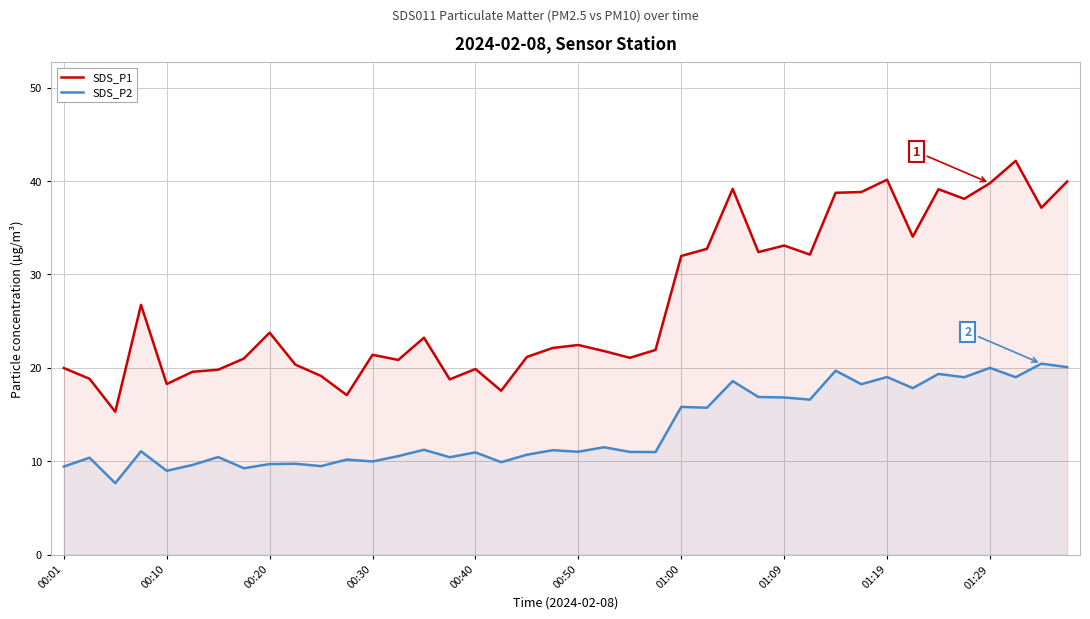

True or false: SDS_P1 has a value of 19.5 at 26.

False